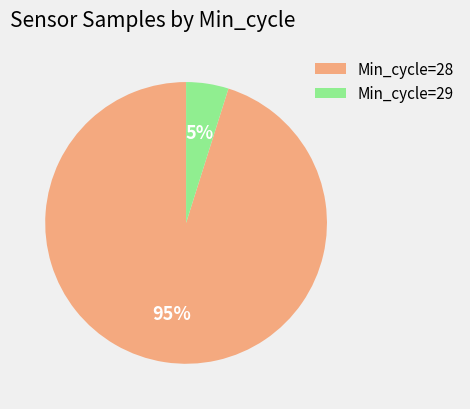

True or false: Min_cycle=28 accounts for 95% of the total.

True